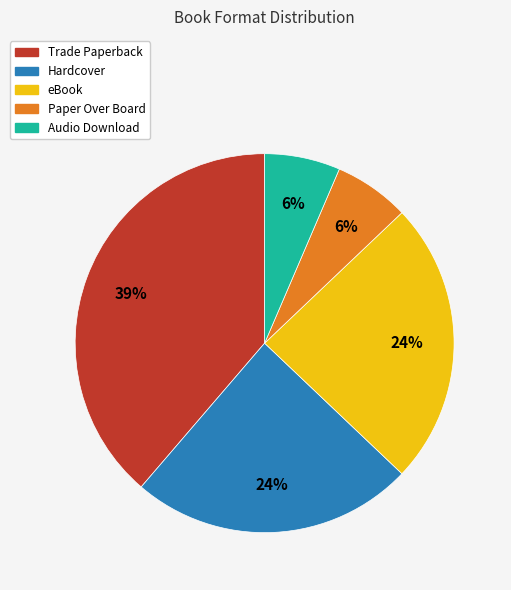

True or false: Audio Download accounts for 17% of the total.

False